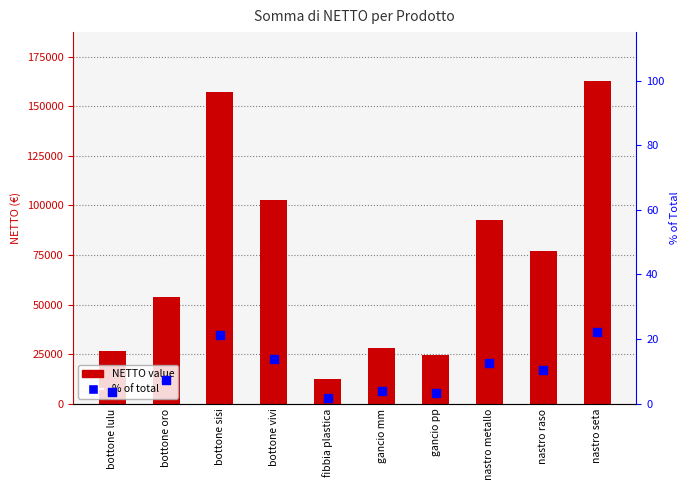

Which series has the largest total across all categories?

NETTO value